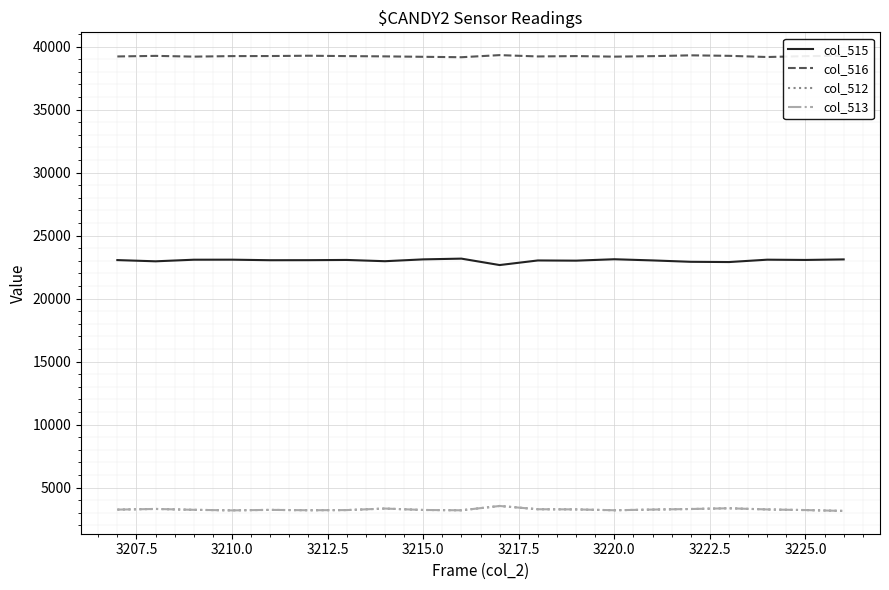

What is the maximum value for col_516?

39331